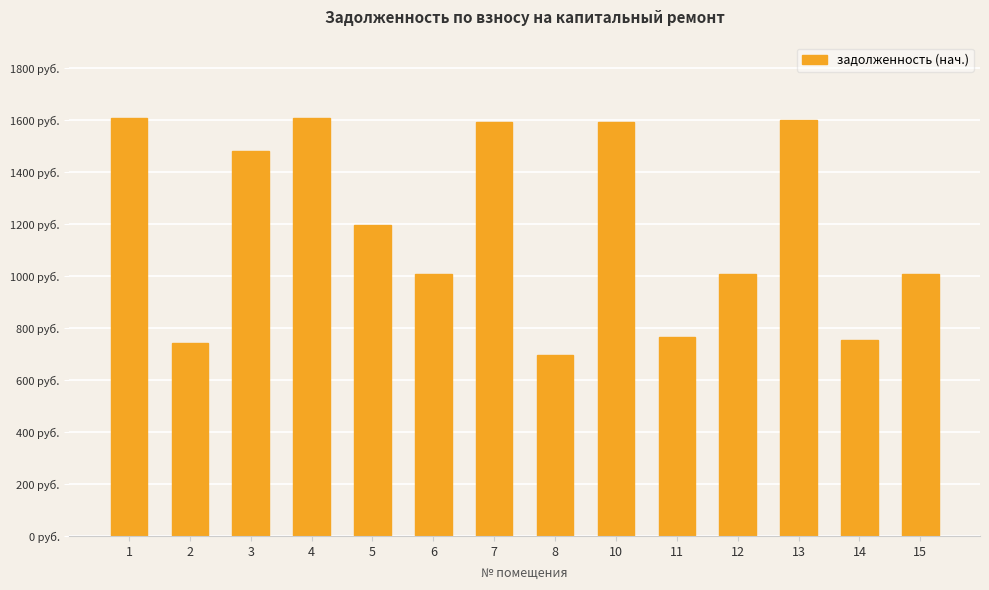

Reading right to left, extract all data points from this chart.

15=1008.1	14=755.2	13=1601.1	12=1008.1	11=764.8	10=1594.8	8=694.8	7=1594.8	6=1009.6	5=1197.8	4=1607.5	3=1481.3	2=744.1	1=1607.5